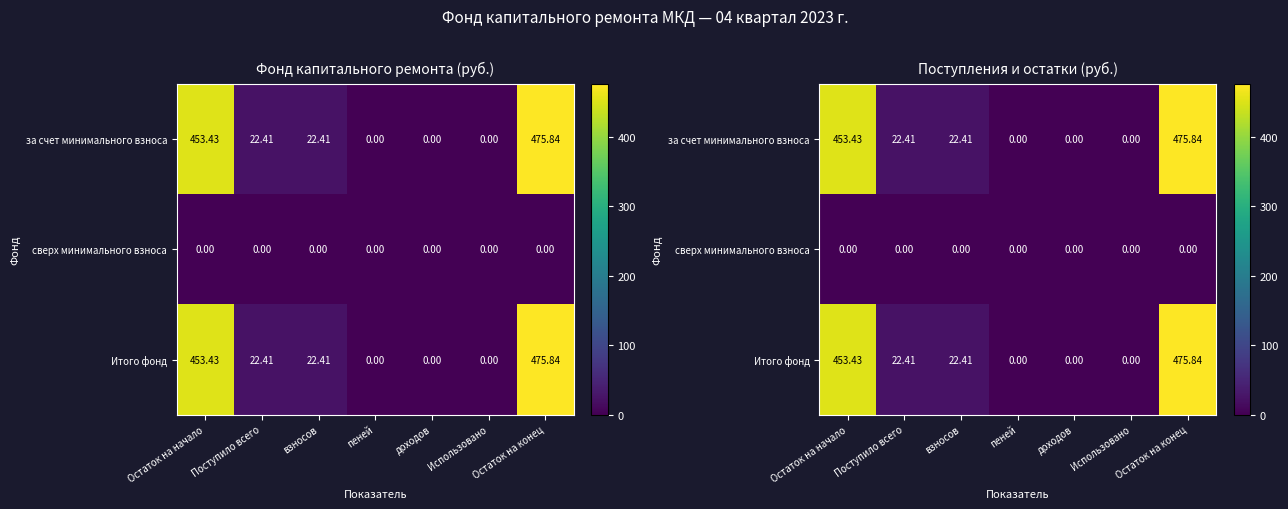

The value of Итого фонд at доходов is 182.6. True or false?

False